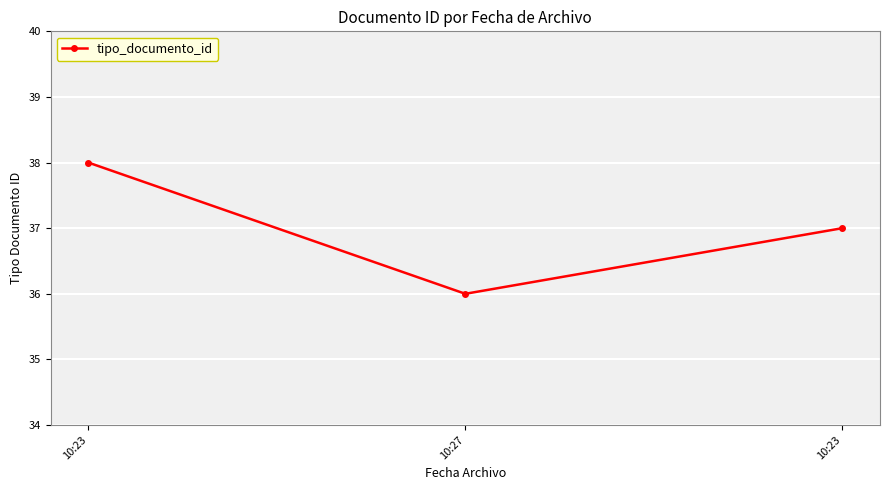

List the labels in order of value, largest first.

10:23, 10:23, 10:27